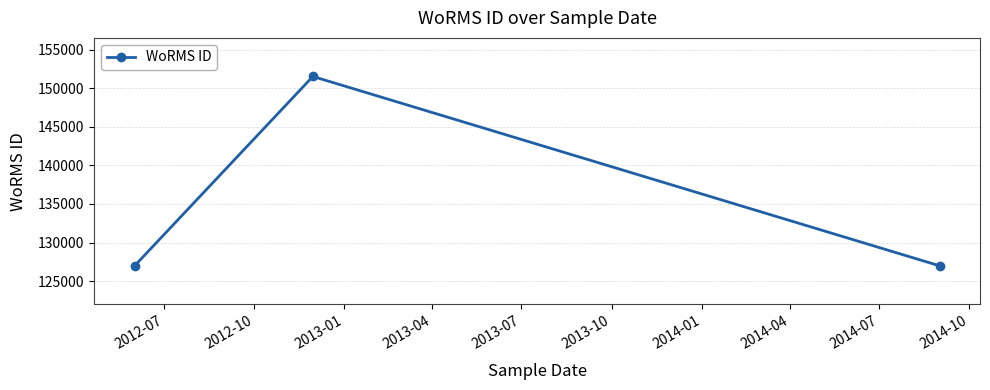

What is the smallest value displayed?

126975